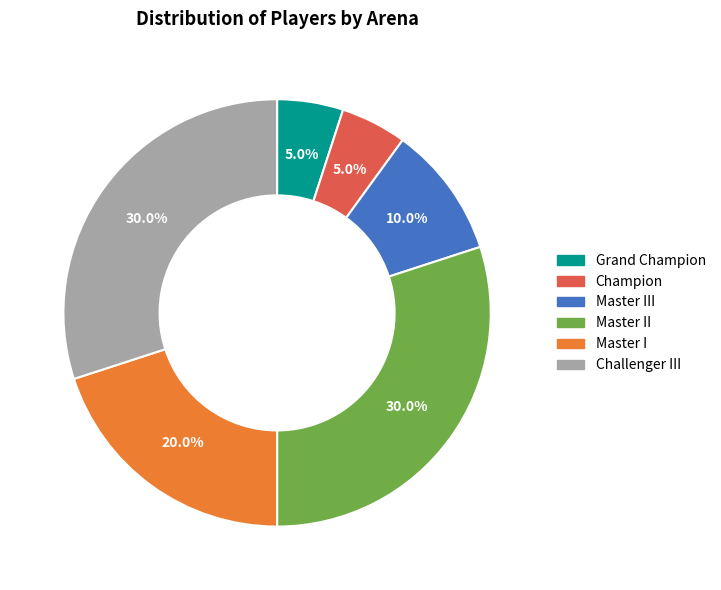

Does any single category account for the majority?

No